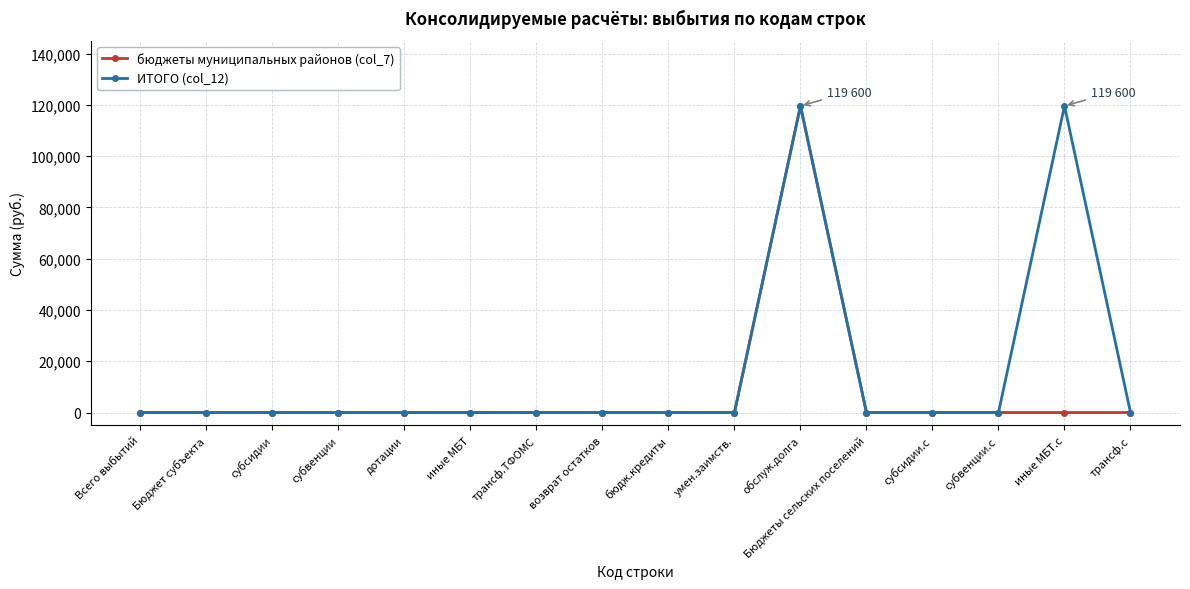

What is the label of the 15th point from the left?

иные МБТ.с